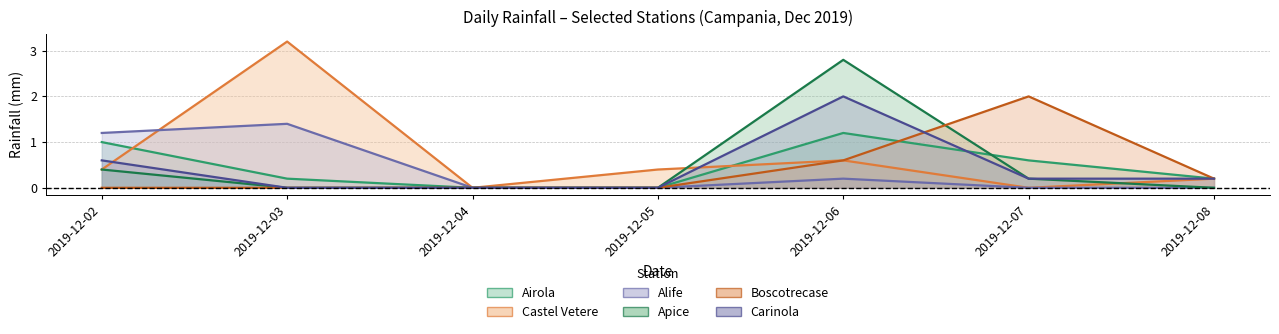

How many lines are shown in the chart?

6